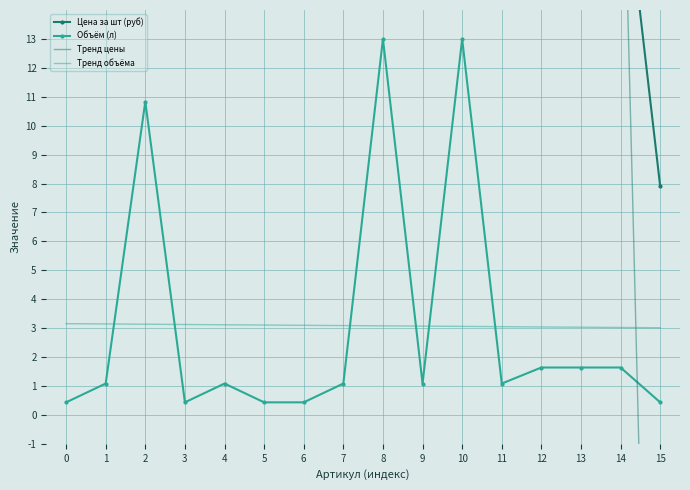

True or false: Объём (л) has a value of 2.9 at 12.

False